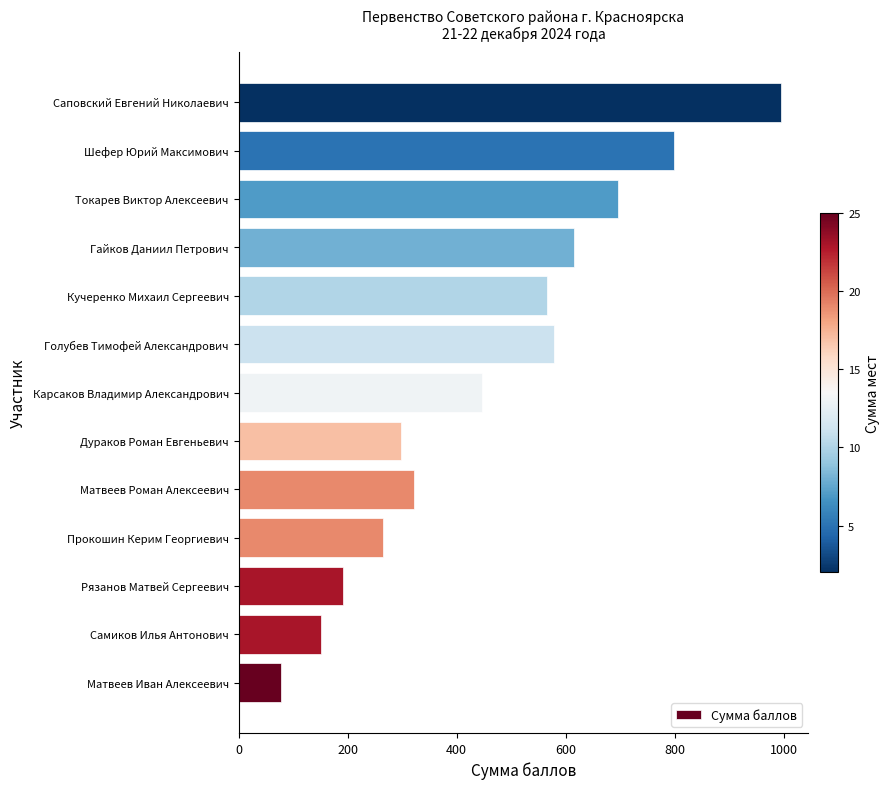

What is the greatest value displayed?

995